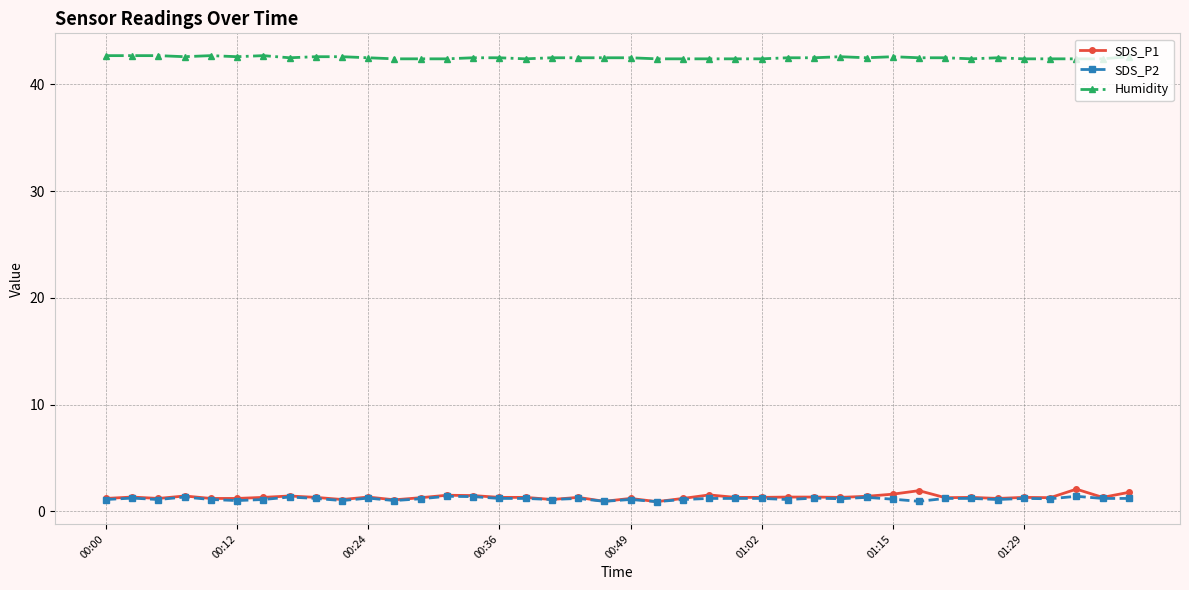

List the series in order of their peak value, highest first.

Humidity, SDS_P1, SDS_P2